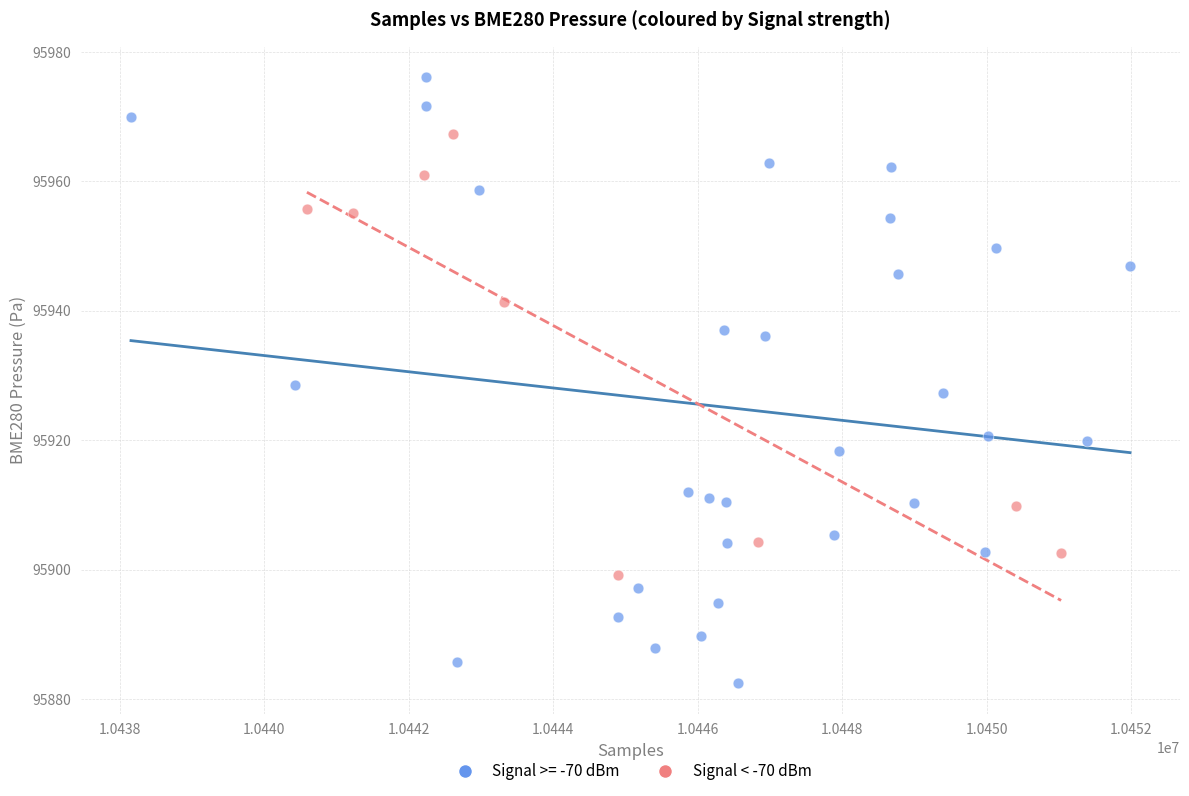

Which series reaches the minimum Y coordinate?

Signal >= -70 dBm